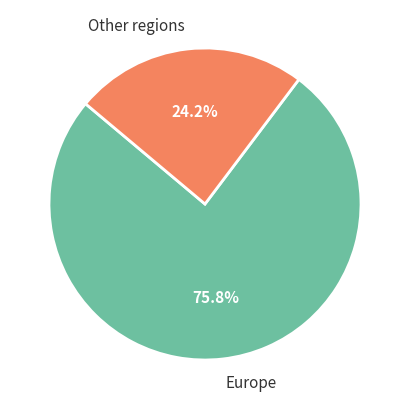

Rank the categories by value from highest to lowest.

Europe, Other regions